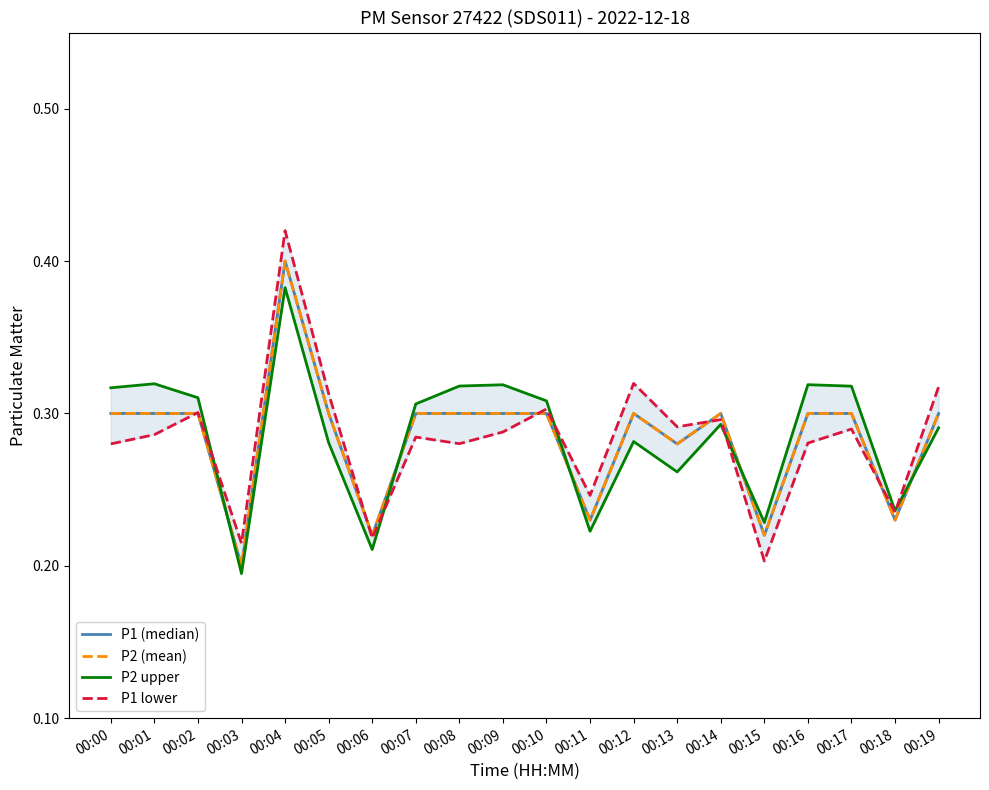

List the series in order of their peak value, highest first.

P1 lower, P1 (median), P2 (mean), P2 upper